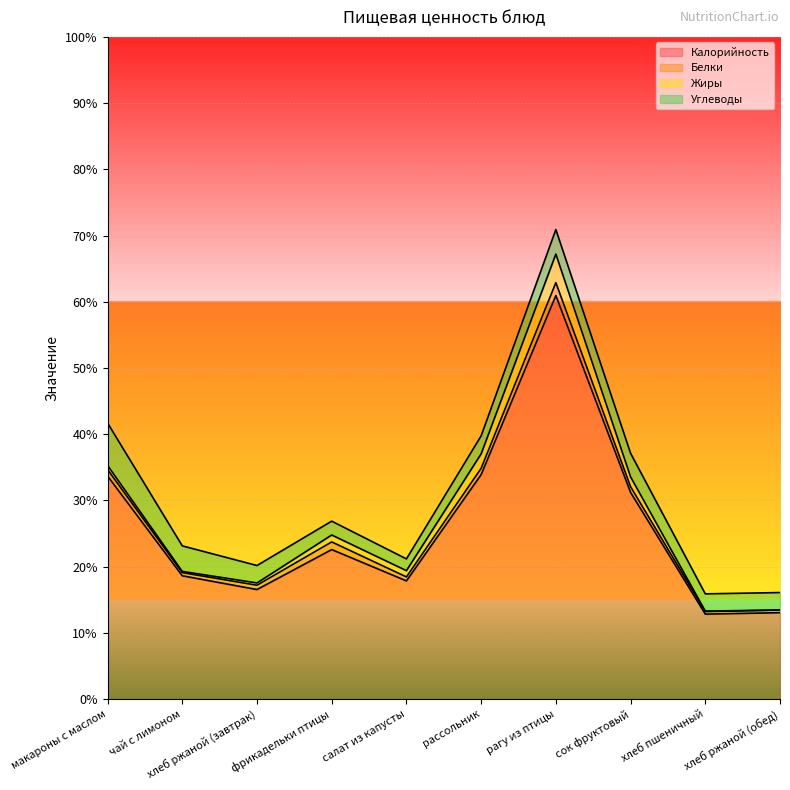

Which series changed the most between салат из капусты and хлеб ржаной (обед)?

Калорийность